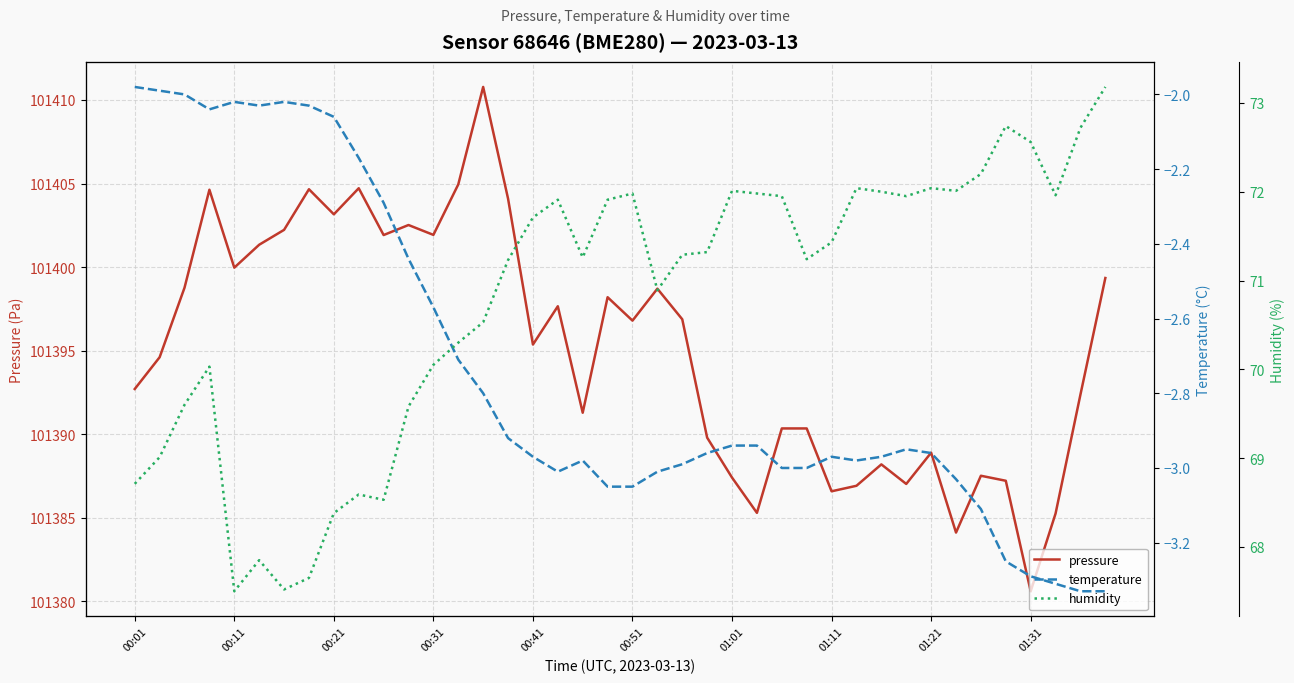

What is the maximum value for pressure?

101410.8